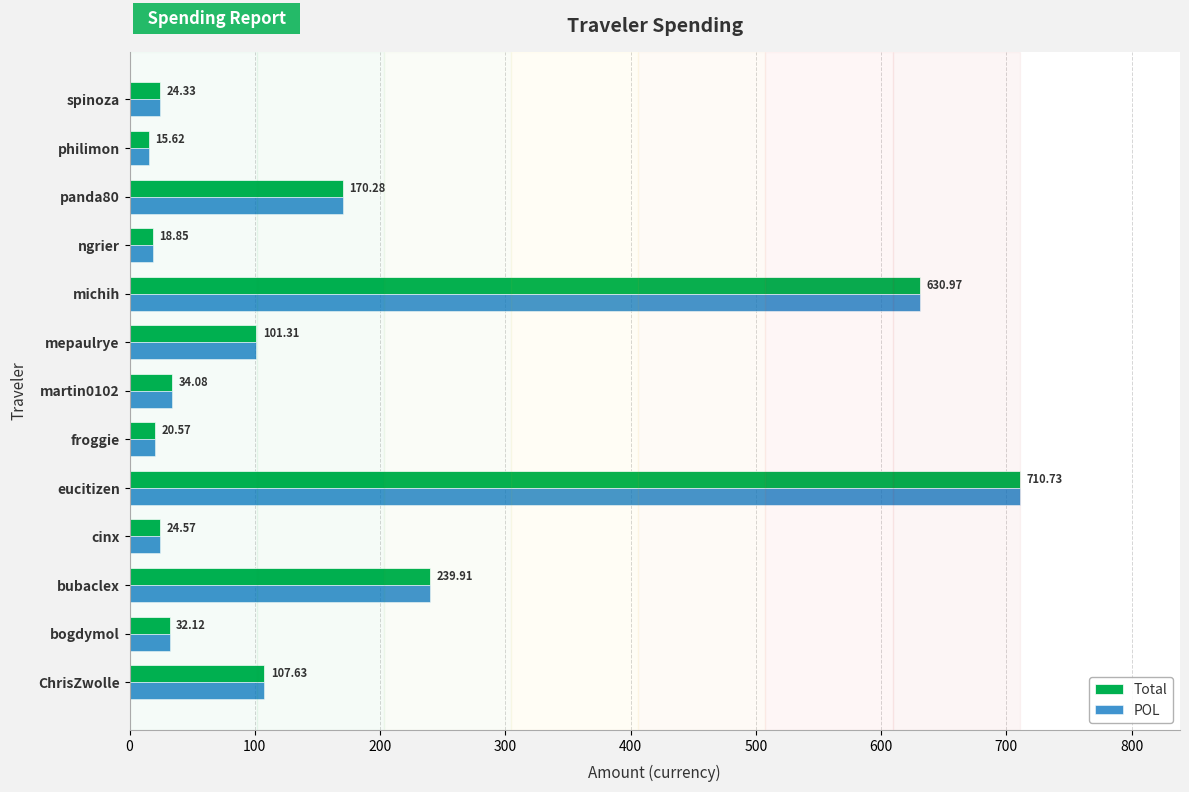

What is the difference between the POL values at ChrisZwolle and ngrier?

88.8